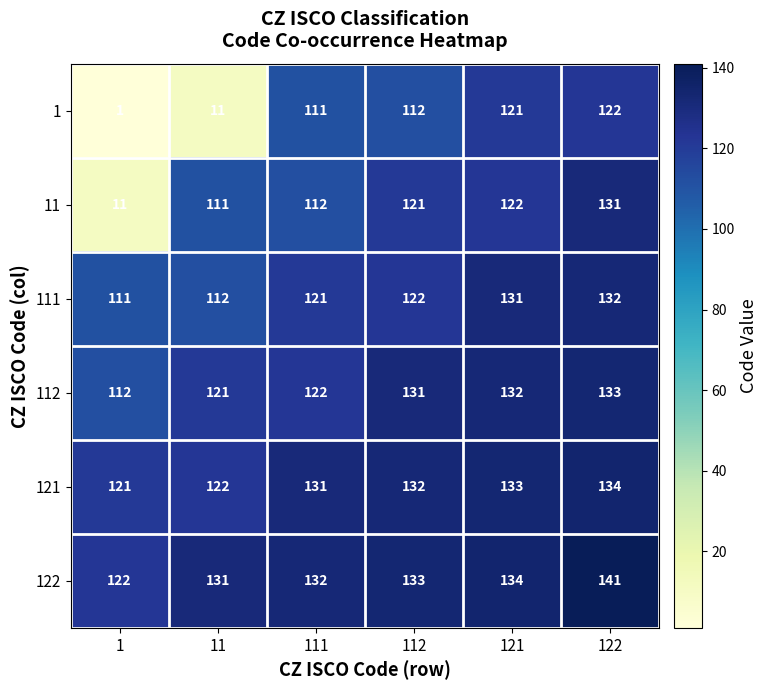

What is the maximum value shown in the chart?

141